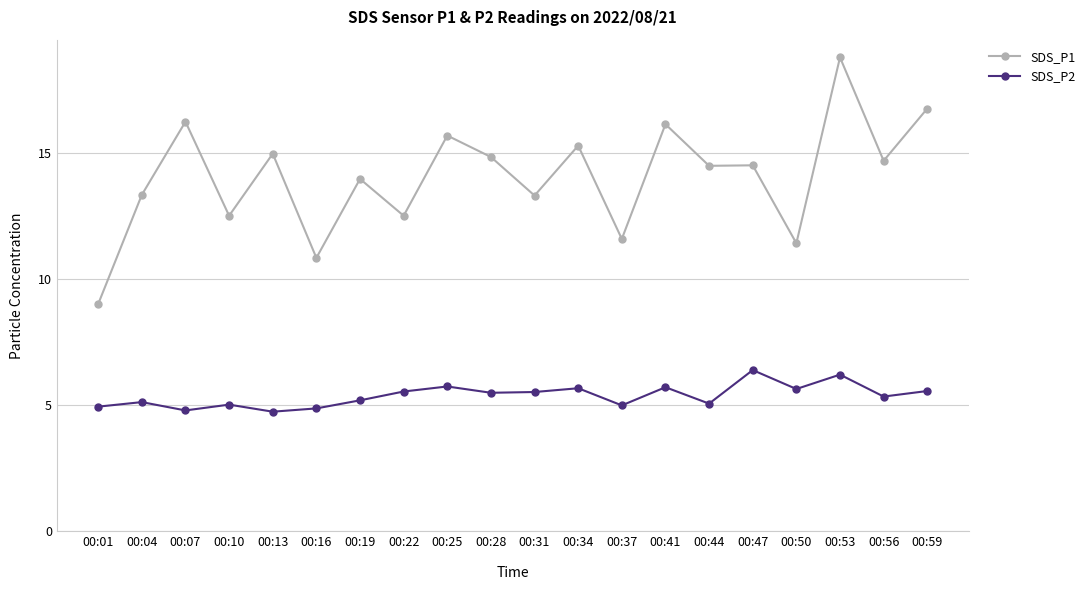

What is the total value across all series at 00:59?

22.3